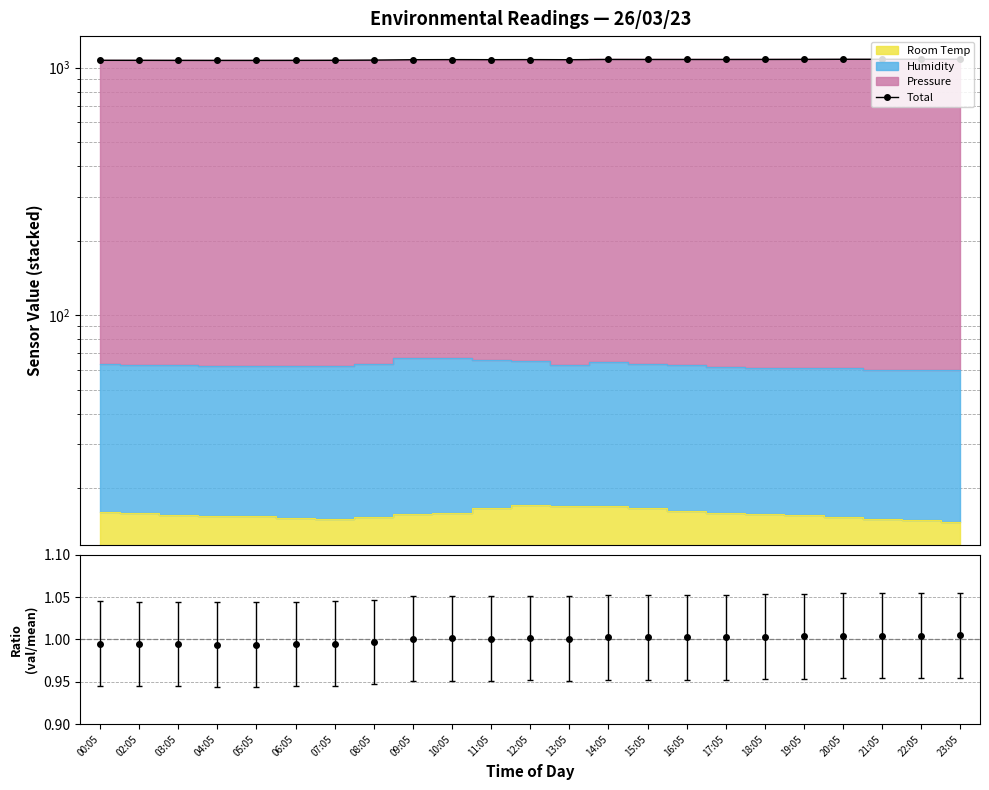

How many lines are shown in the chart?

1